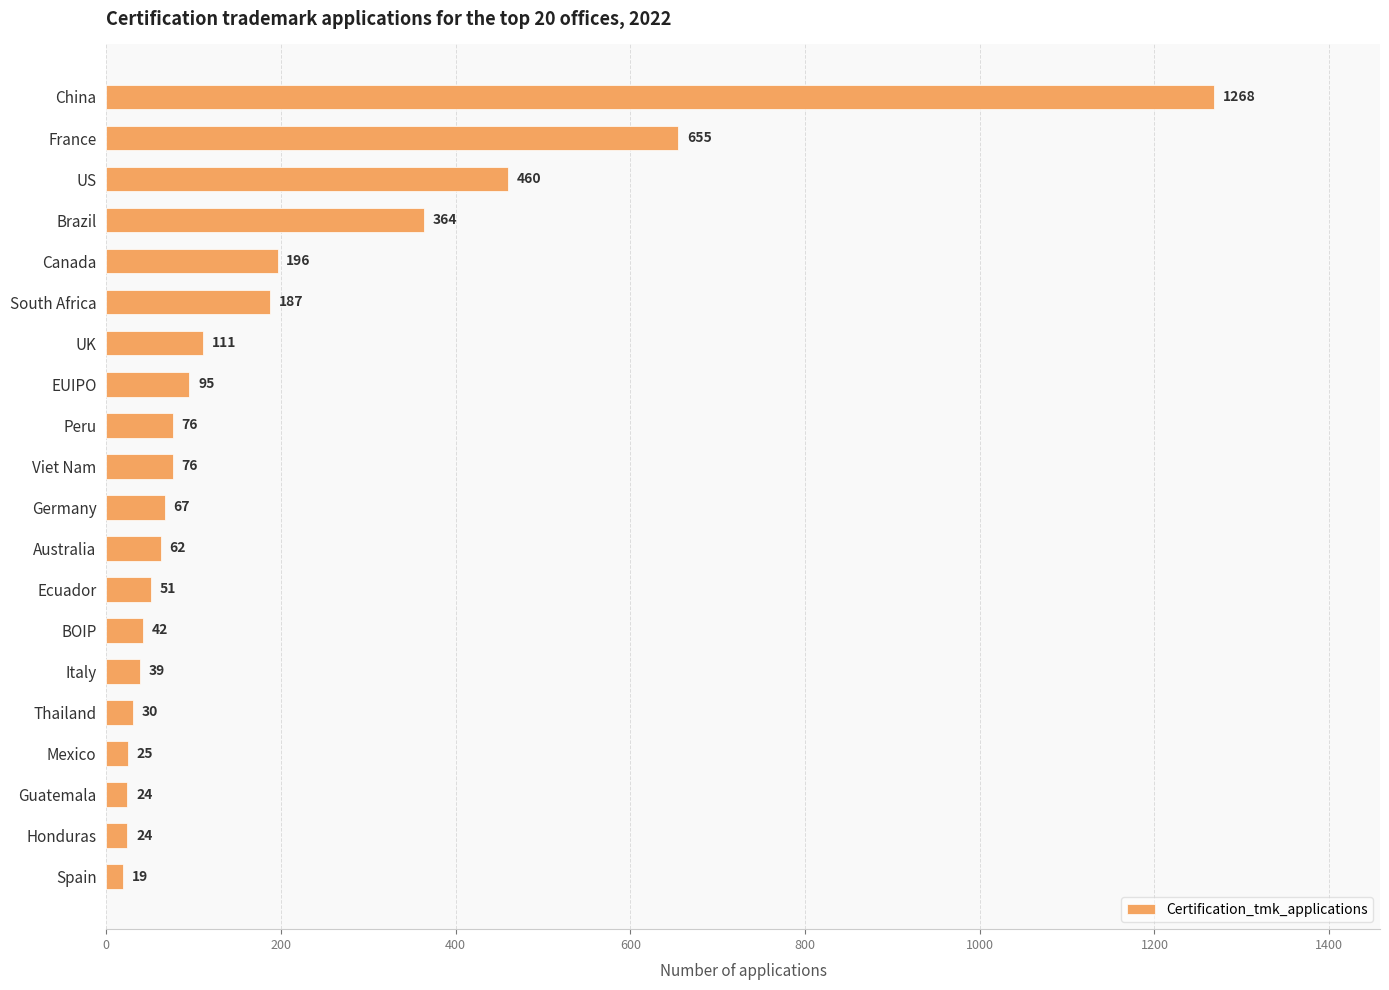

What is the ratio of the value at US to the value at Brazil?

1.3